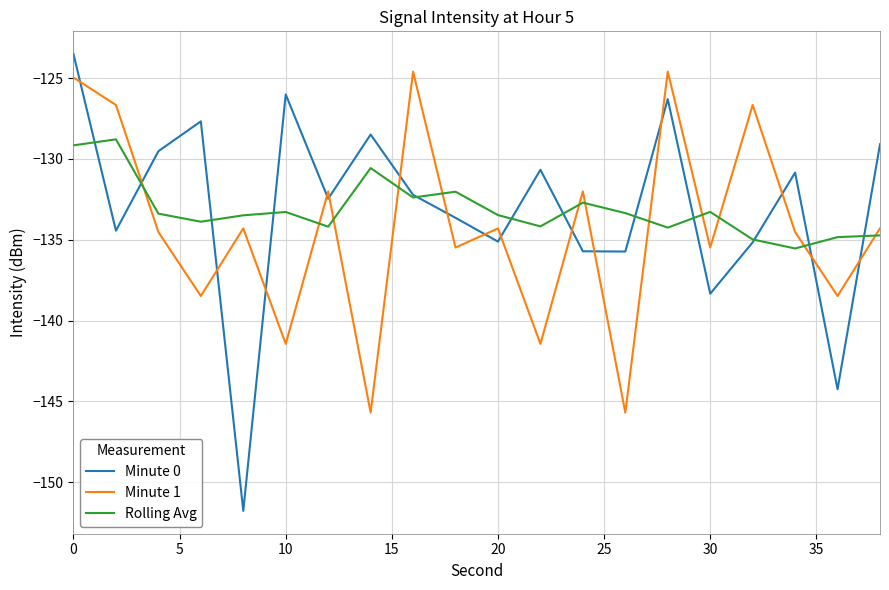

What is the greatest value displayed?

-123.5